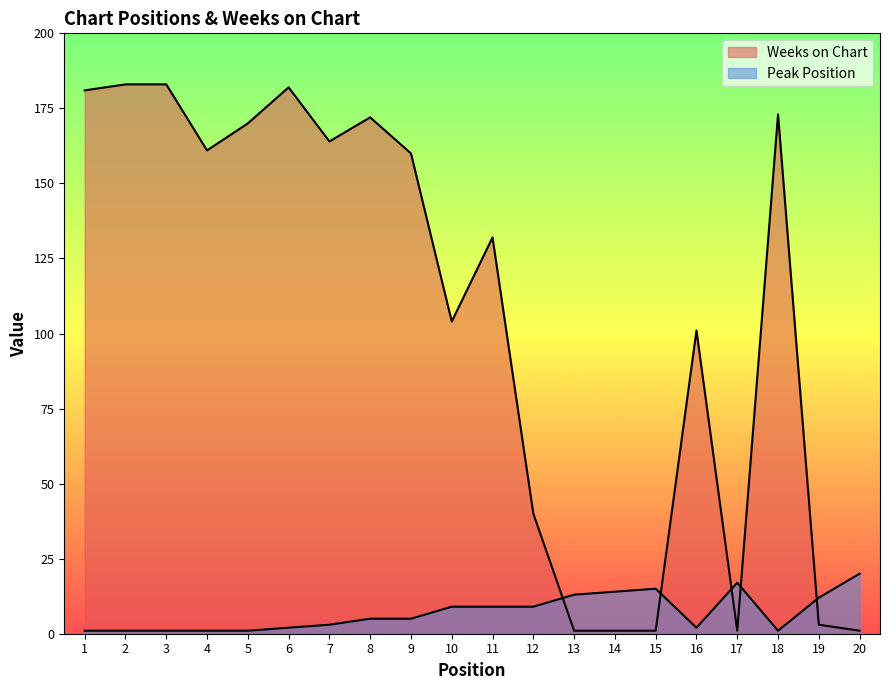

What are all the series names shown in the legend?

Peak Position, Weeks on Chart